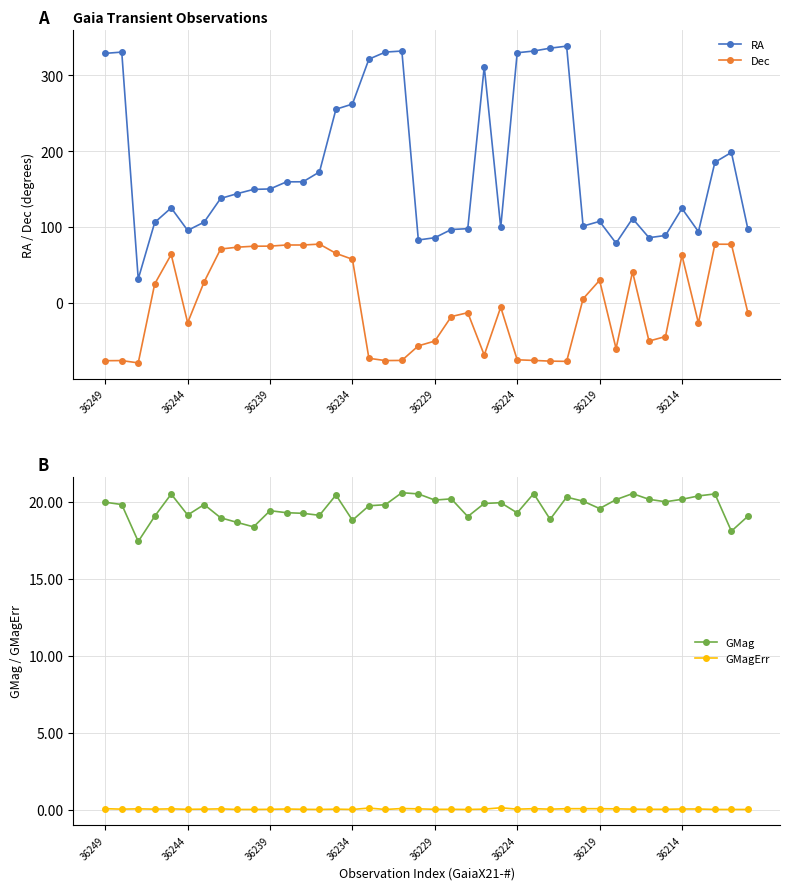

True or false: GMagErr has more than 0 interior local peaks.

True